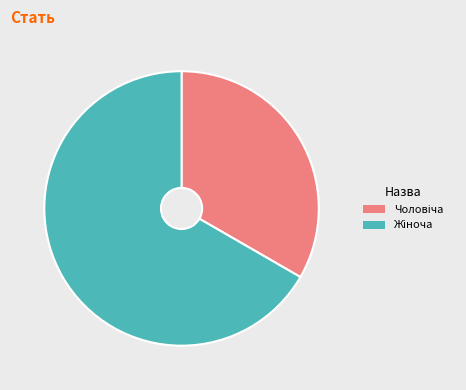

Does any single category account for the majority?

Yes